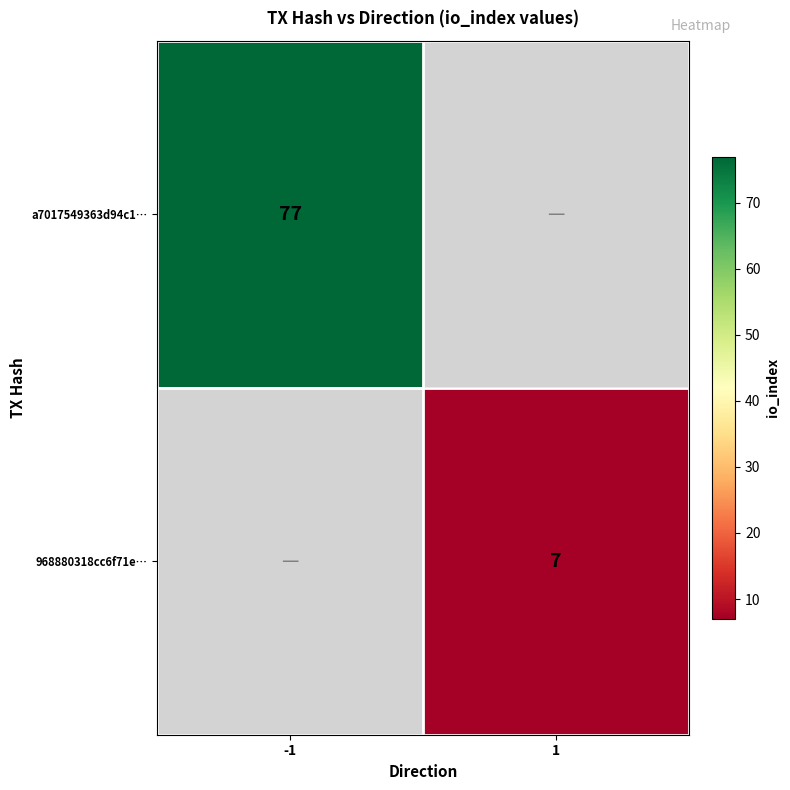

Is the value of a7017549363d94c1… at -1 greater than the value of 968880318cc6f71e… at 1?

Yes